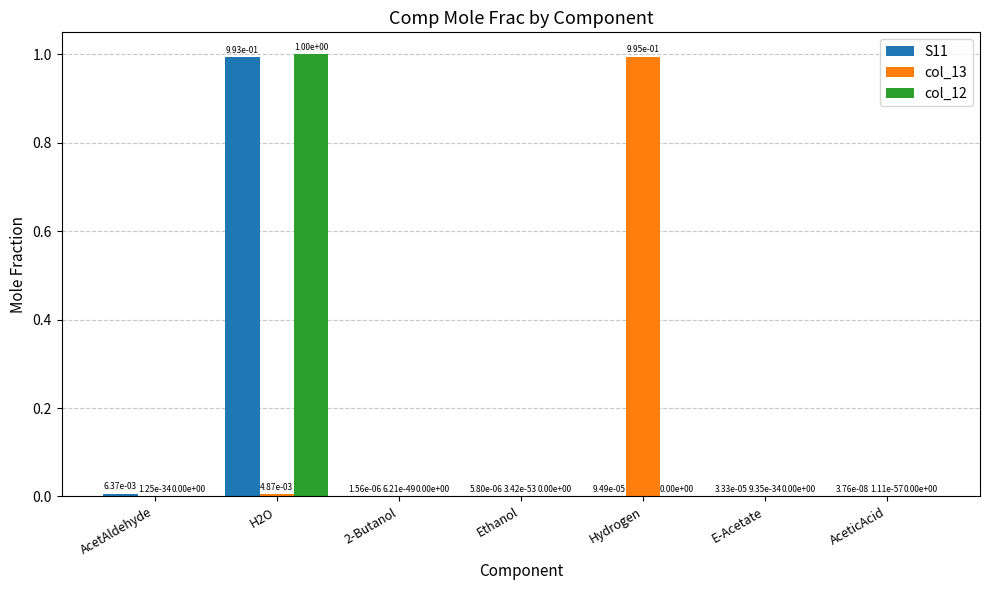

Between Hydrogen and AceticAcid, which series saw the biggest shift?

col_13